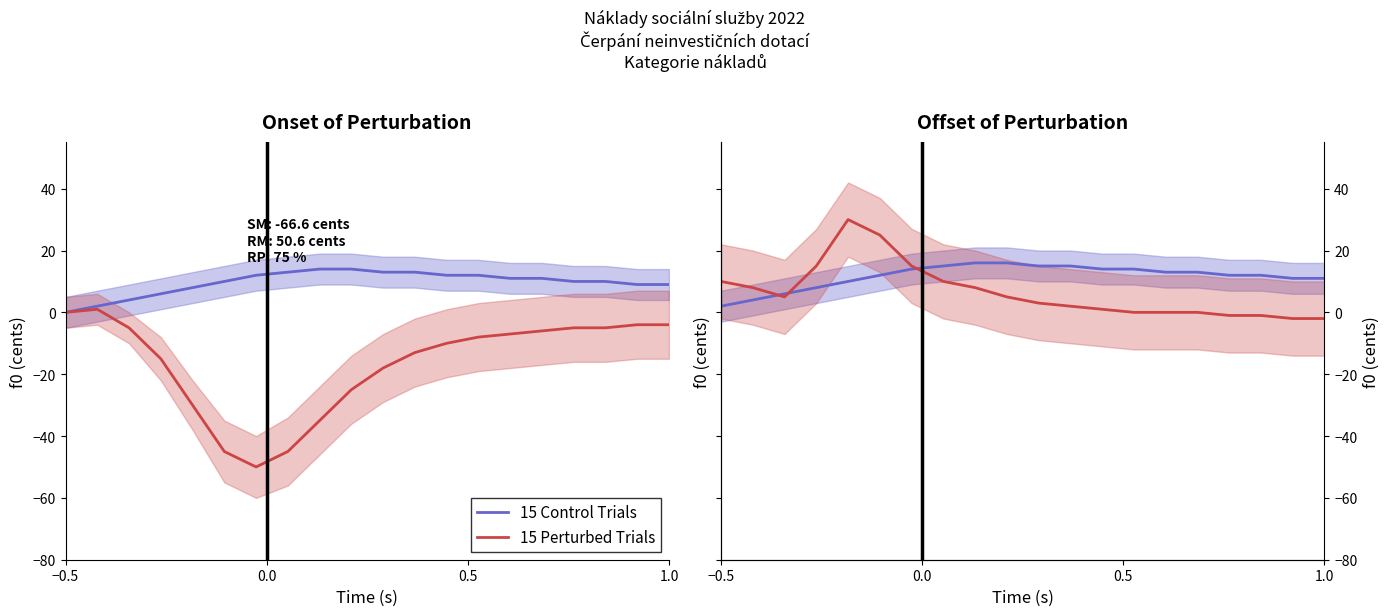

True or false: 15 Control Trials has more than 1 points higher than both neighbors.

False